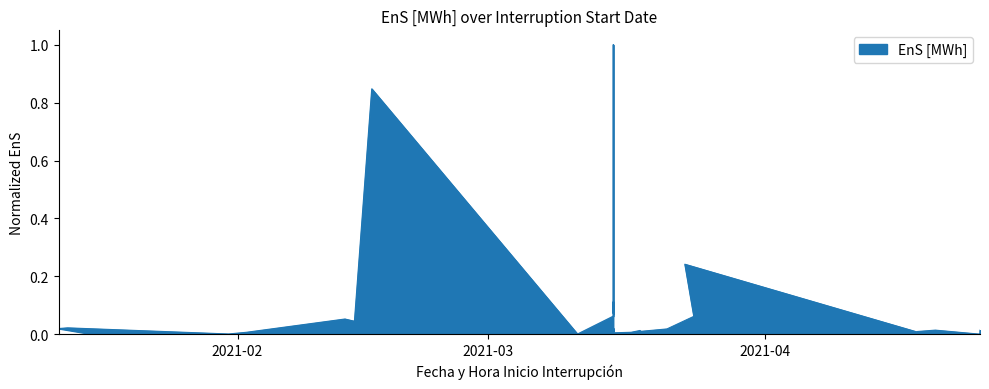

Count the number of data series in this chart.

1